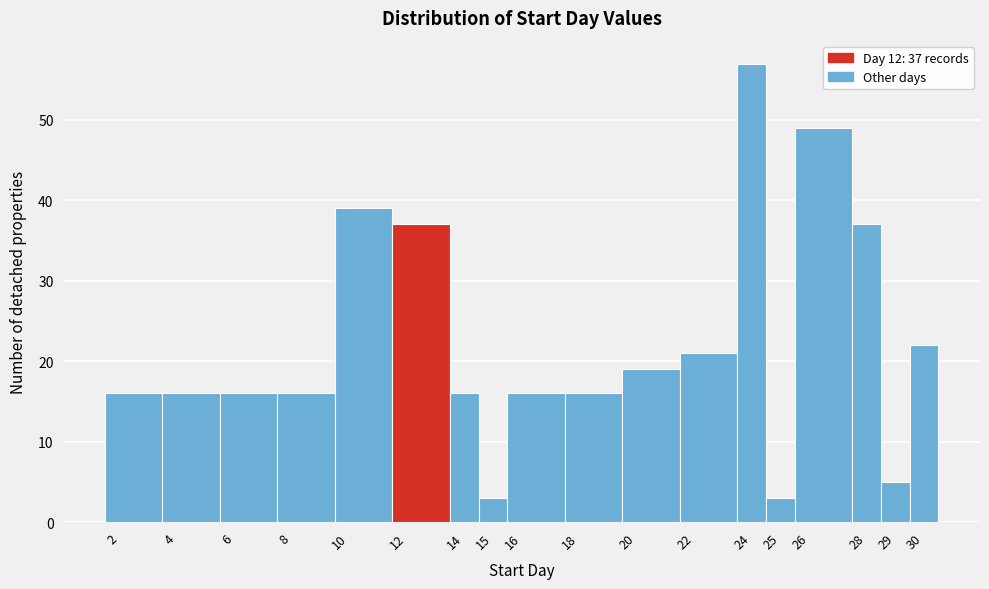

Which range on the x-axis has the tallest bar?

23.5 to 24.5